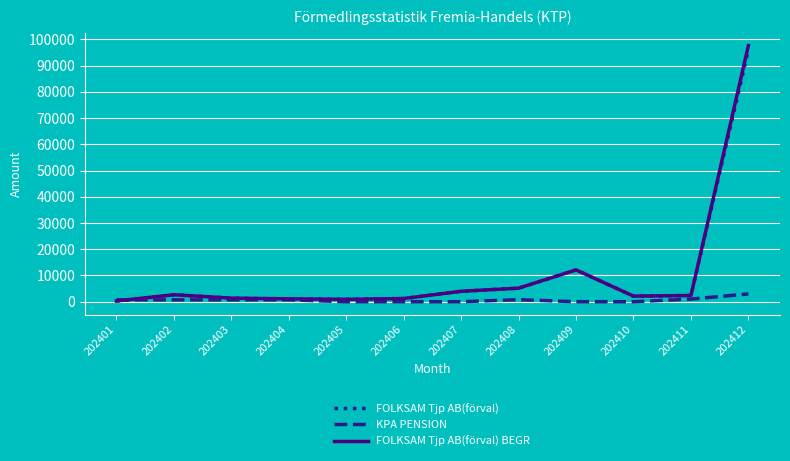

What is the difference between the maximum and minimum values in the KPA PENSION series?

2971